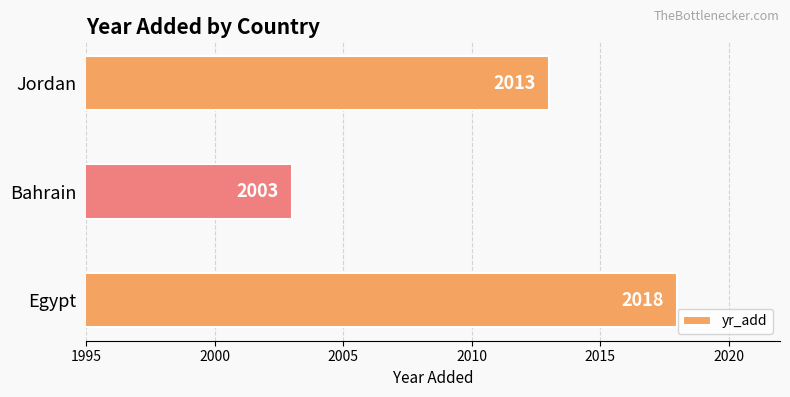

What value does the data have at Egypt, to the nearest 5?

2020